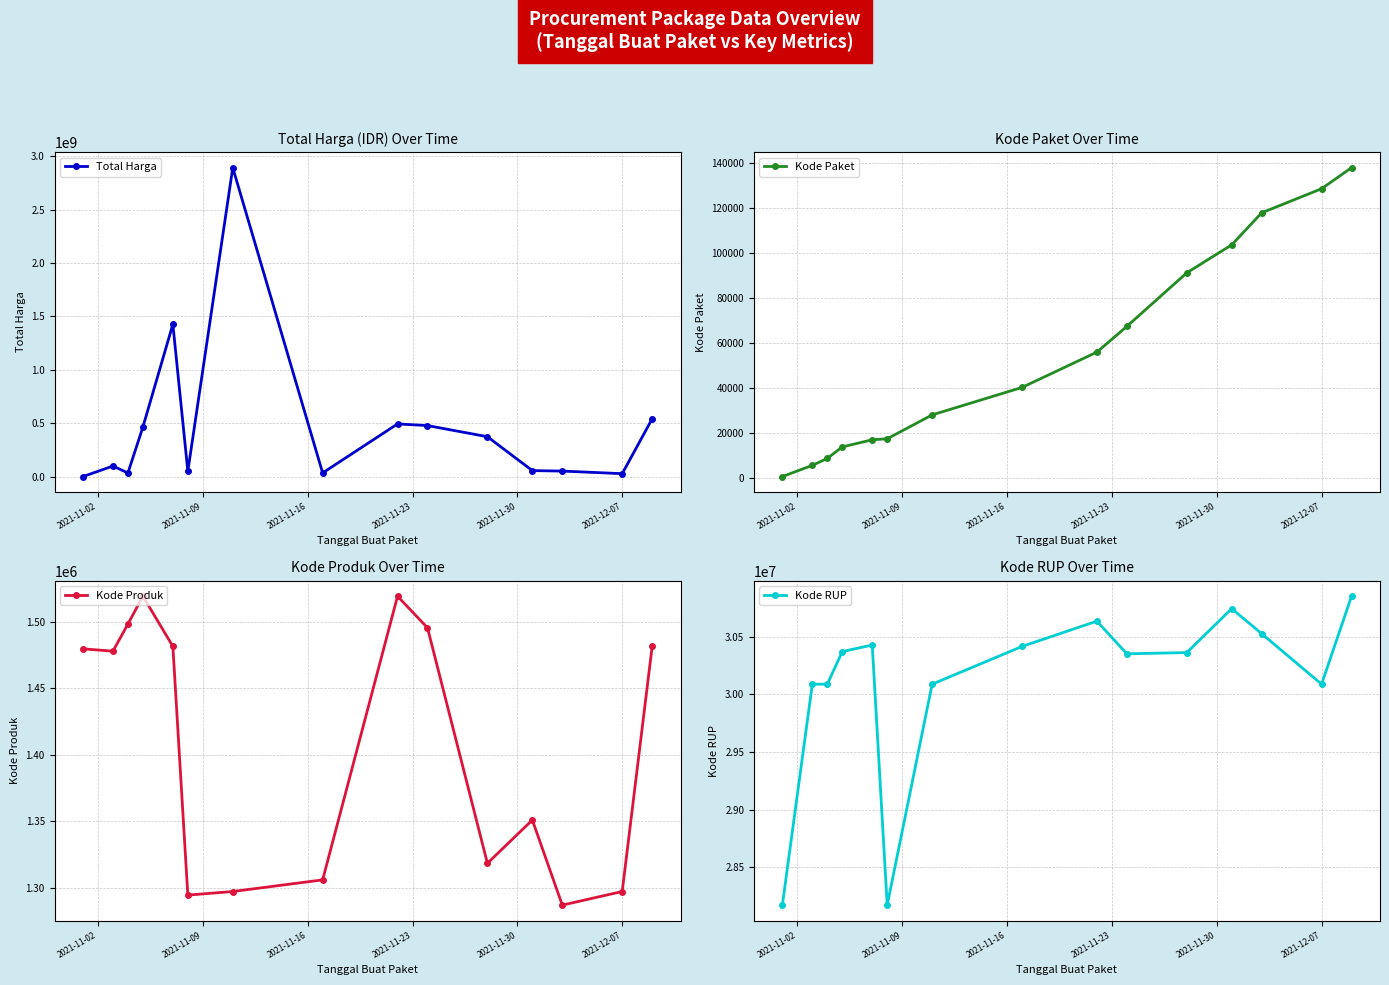

What is the highest value of the Total Harga series?

2892122000